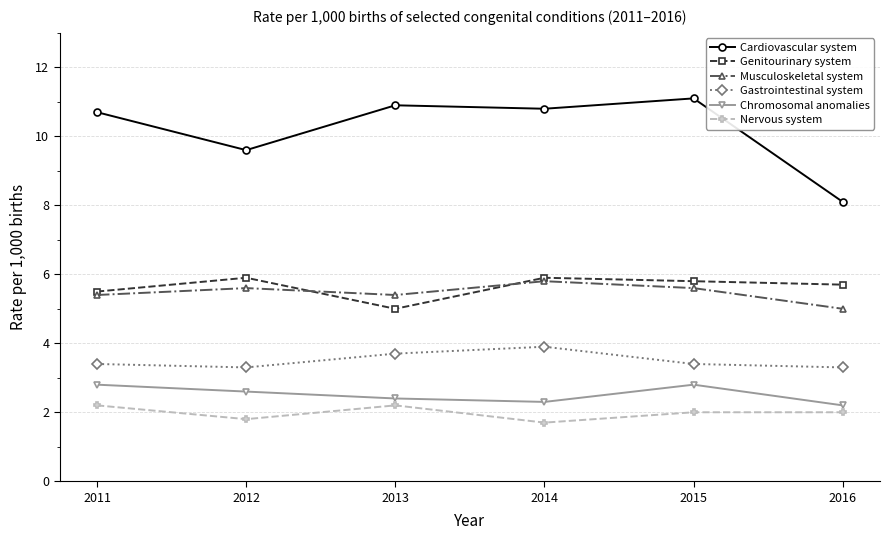

True or false: Chromosomal anomalies has a value of 2.8 at 2011.

True